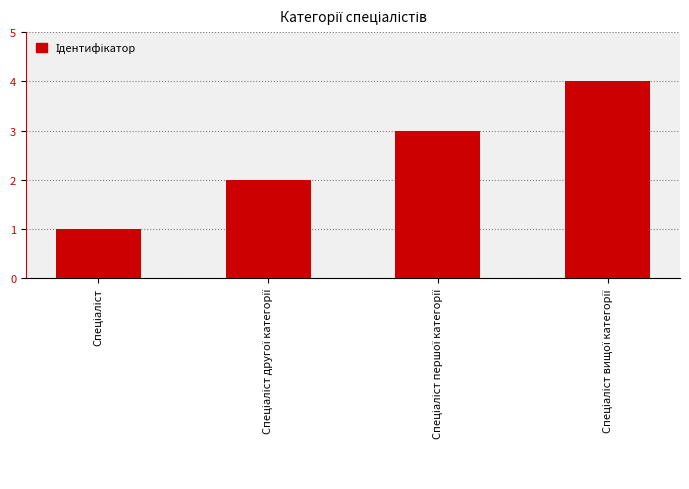

What is the sum of all values?

10